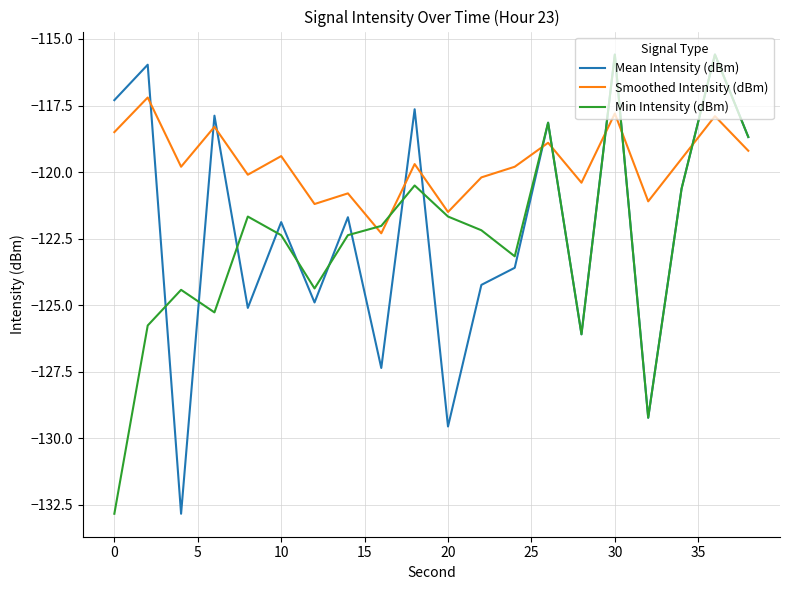

Is this an area chart (filled region under the line)?

No